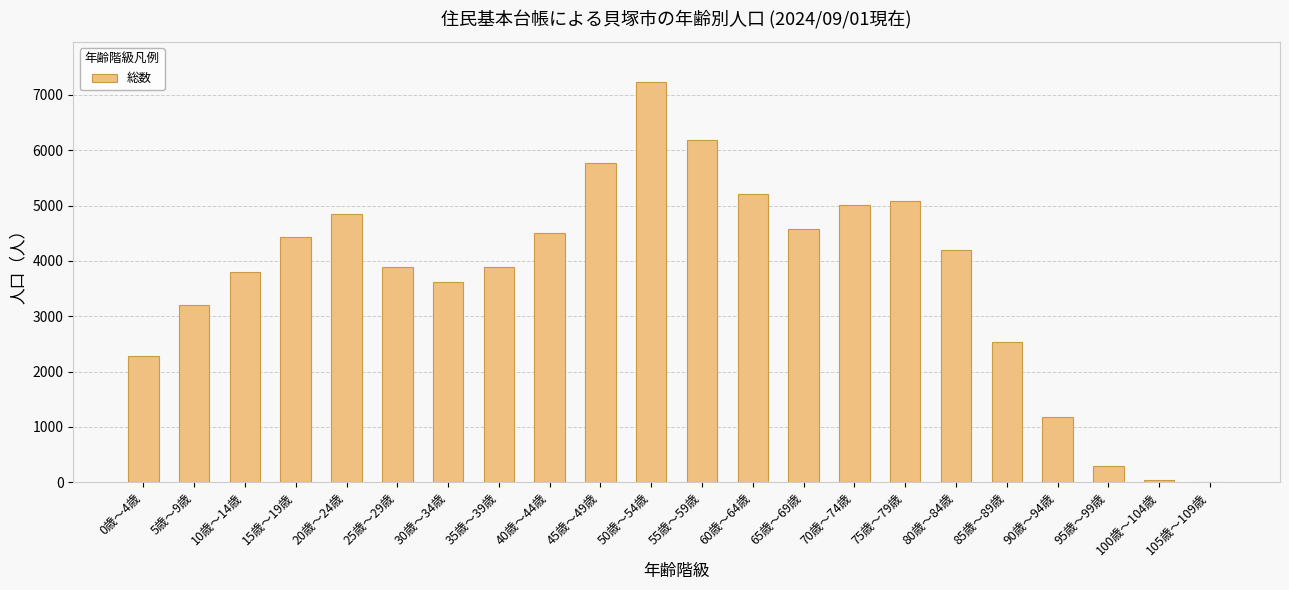

What is the change in value from 15歳～19歳 to 55歳～59歳?

+1764